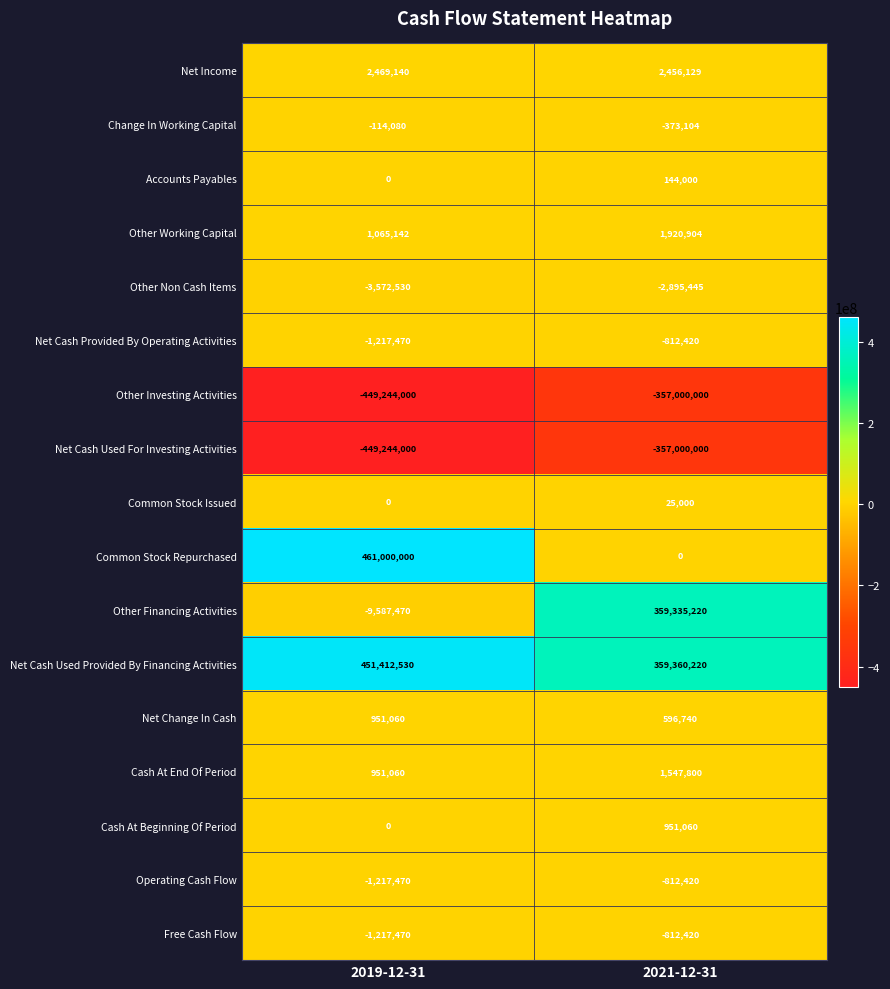

At which label is Change In Working Capital closest to -243592?

2019-12-31